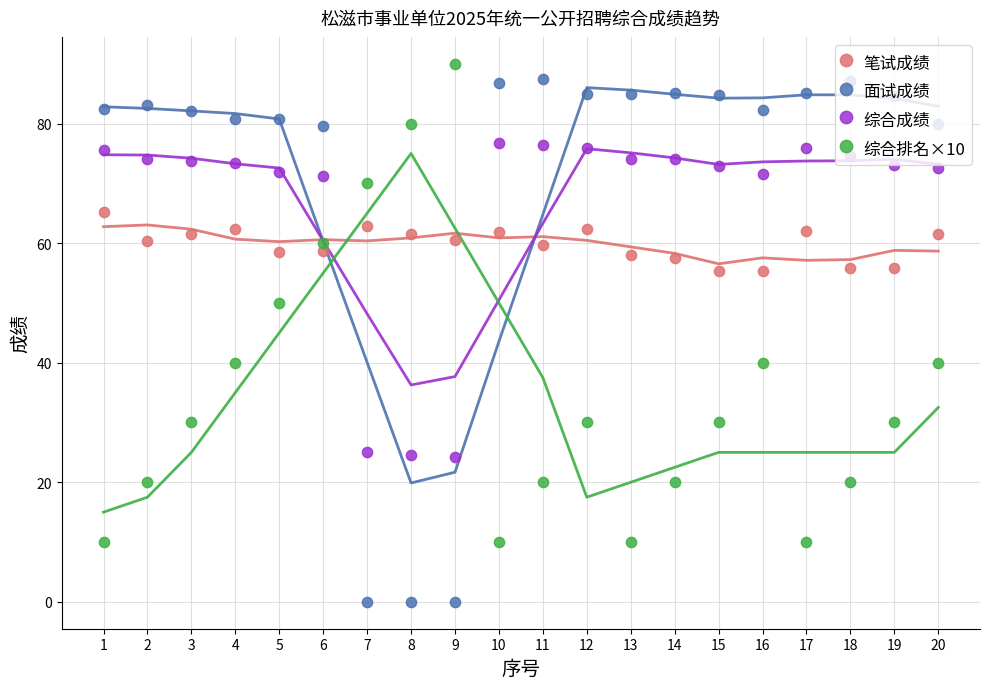

At which category is the sum across all series the highest?

6